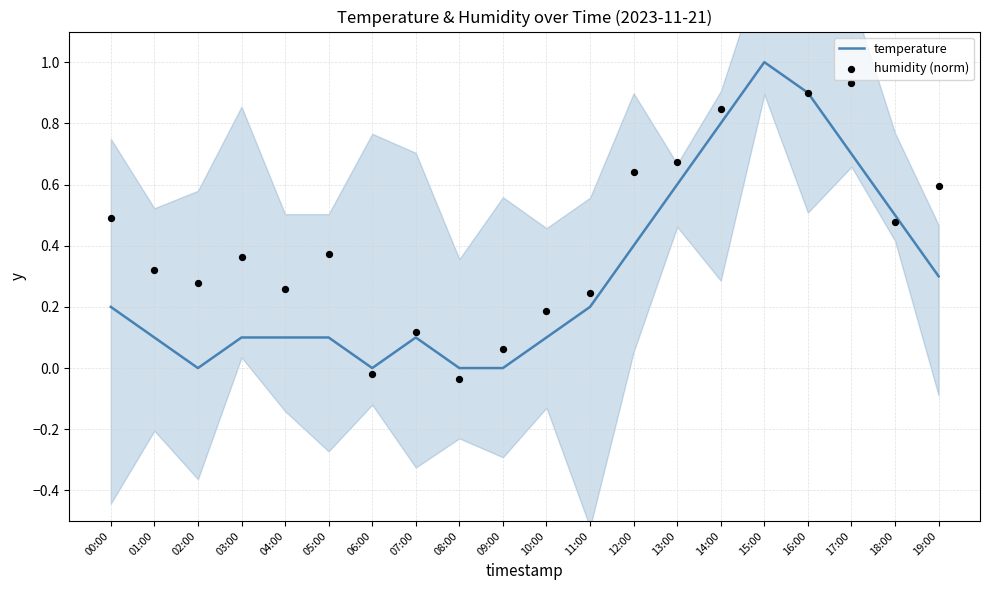

The temperature series shows 0.1 at 03:00. True or false?

True